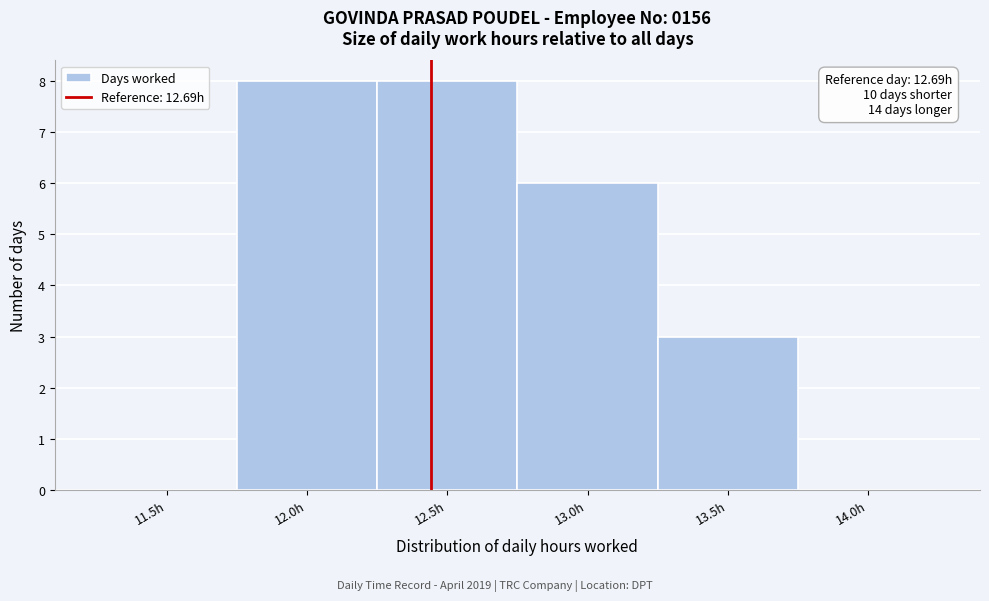

Reading left to right, transcribe all the data shown in this chart.

11.5h=0	12.0h=8	12.5h=8	13.0h=6	13.5h=3	14.0h=0